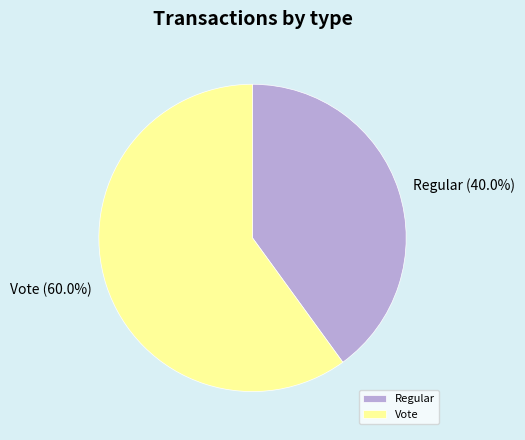

What is the ratio of the value at Vote to the value at Regular?

1.5